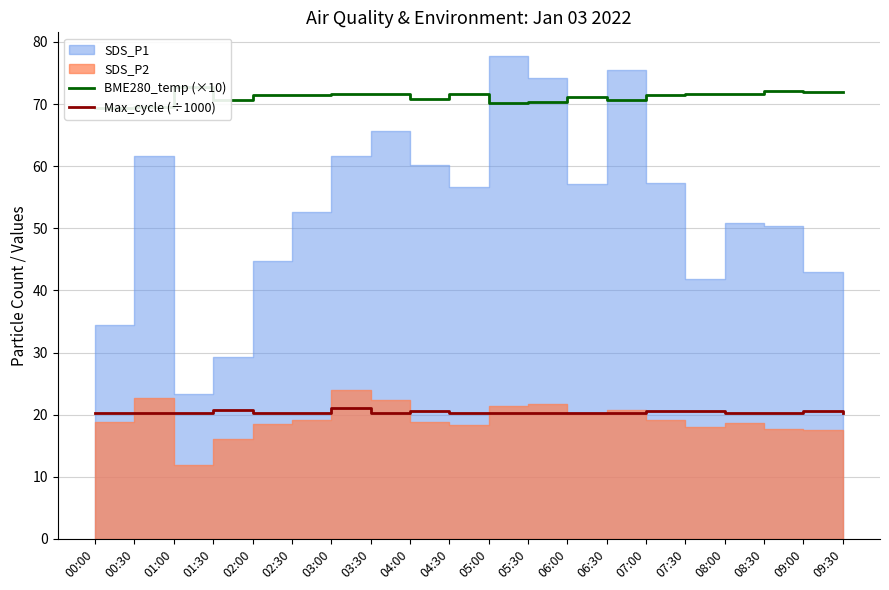

In Max_cycle (÷1000), how many points are lower than both neighbors (excluding endpoints)?

6